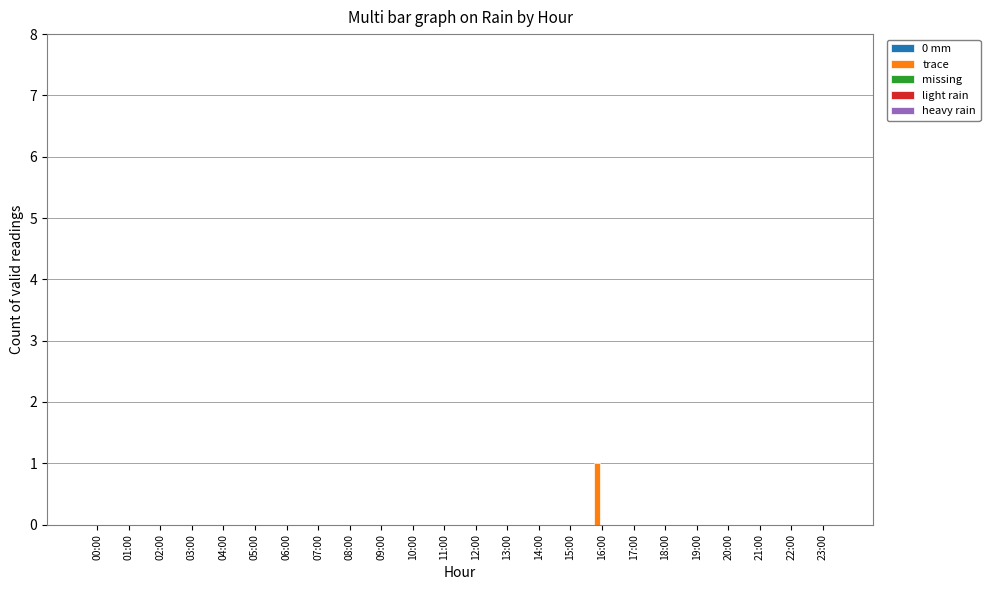

Reading left to right, what are all the values shown in this chart?

00:00=0	01:00=0	02:00=0	03:00=0	04:00=0	05:00=0	06:00=0	07:00=0	08:00=0	09:00=0	10:00=0	11:00=0	12:00=0	13:00=0	14:00=0	15:00=0	16:00=1	17:00=0	18:00=0	19:00=0	20:00=0	21:00=0	22:00=0	23:00=0